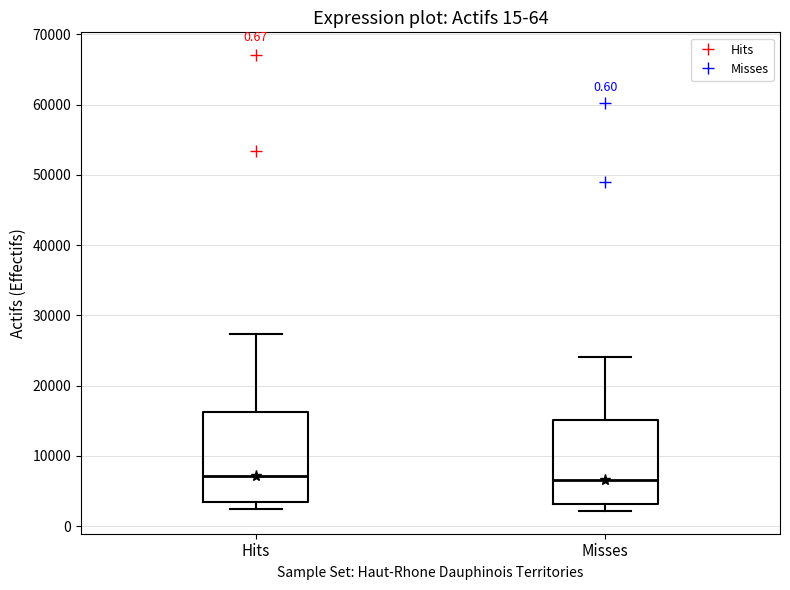

Reading left to right, read every box against the y-axis: the position of its median line, the range the box covers, and the ends of its whiskers. The values are not printed on the chart, so give them approximately, as read against the axis.

Hits: median 7000, box 3000 to 16000, whiskers 2000 to 27000
Misses: median 7000, box 3000 to 15000, whiskers 2000 to 24000